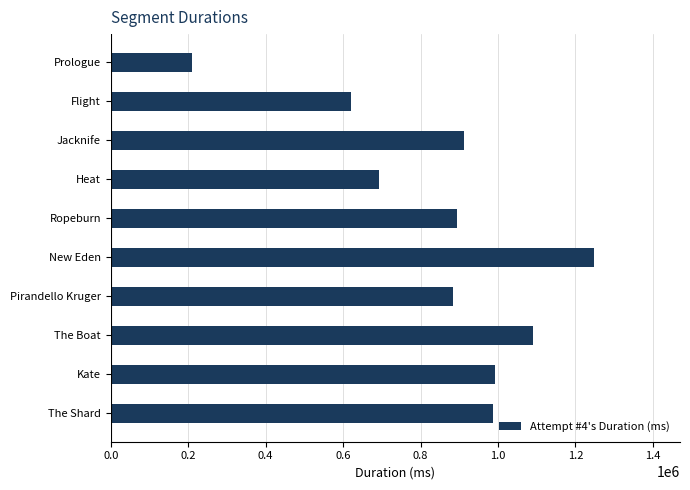

How many values are below 913239?

5